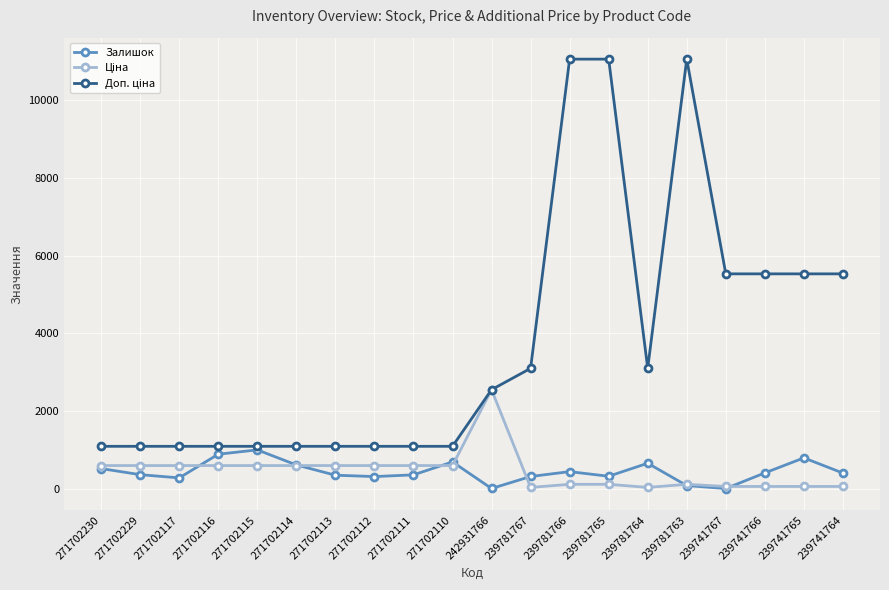

At how many categories does at least one series exceed 6686?

3